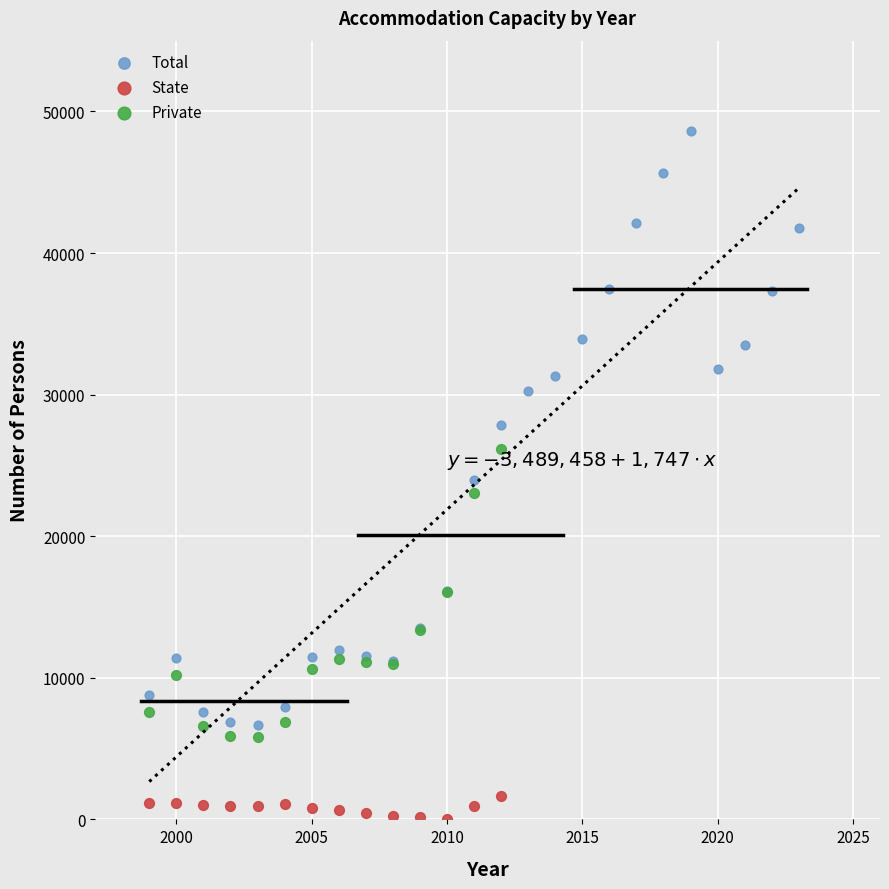

Which series reaches the maximum Y coordinate?

Total